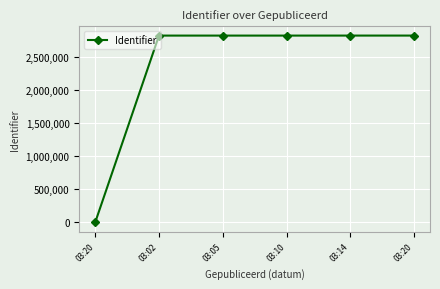

How many values are above zero?

5